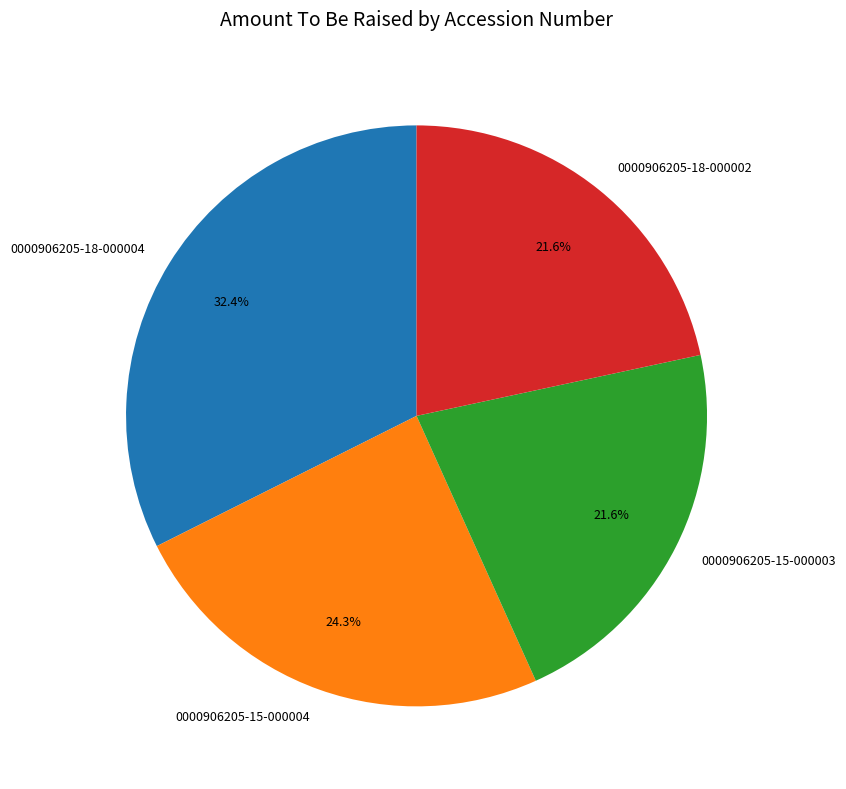

Does 0000906205-18-000002 represent more than half of the total?

No